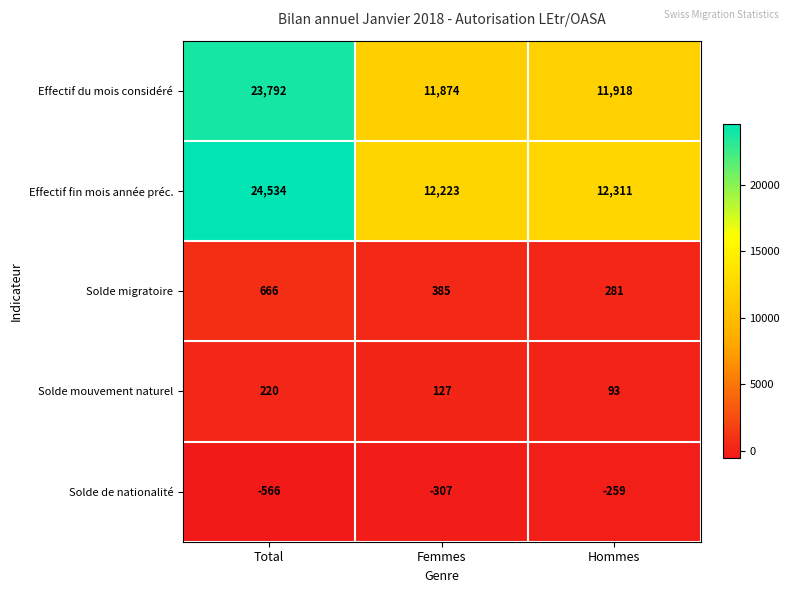

How many series are shown in this chart?

5